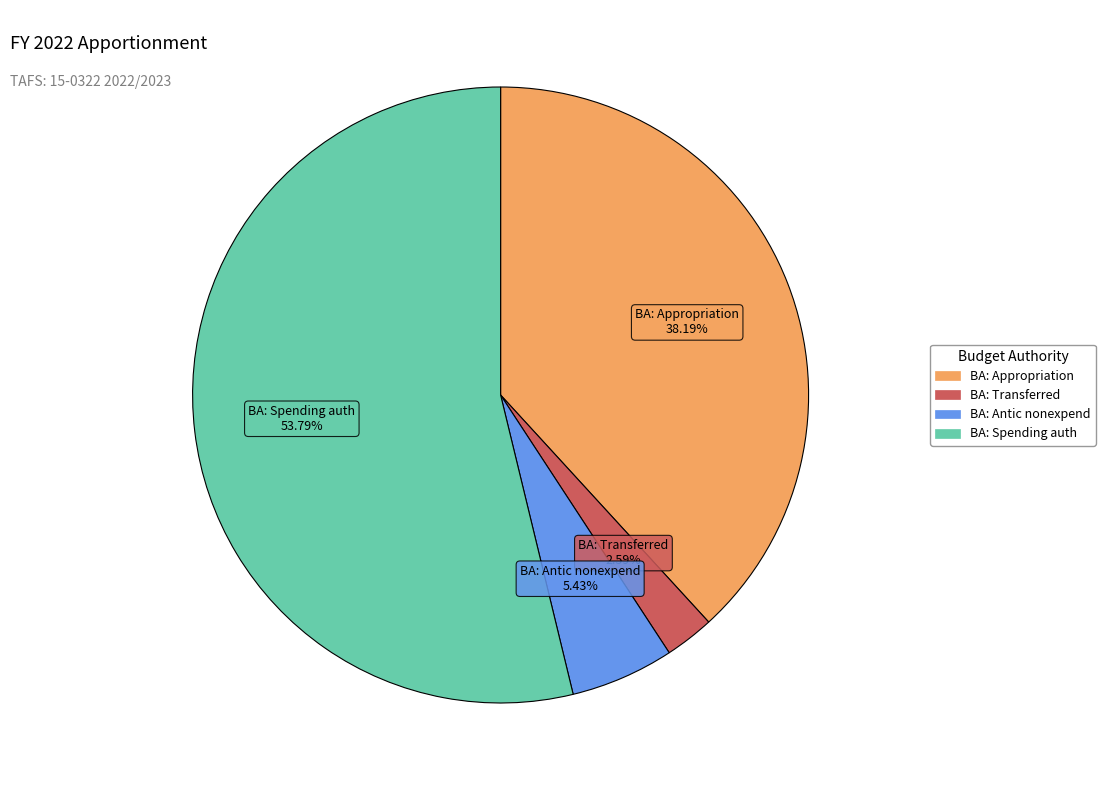

Is there any slice that represents more than half of the pie?

Yes